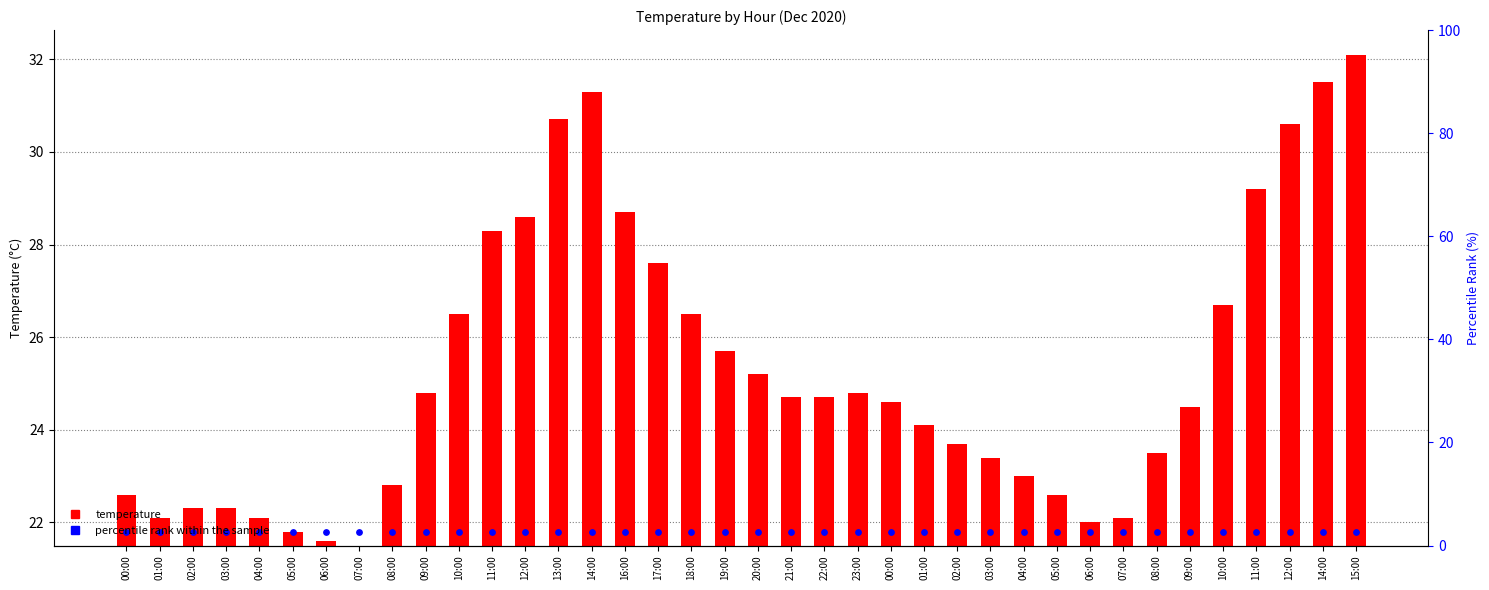

What is the change in value from 13:00 to 17:00?

-3.1